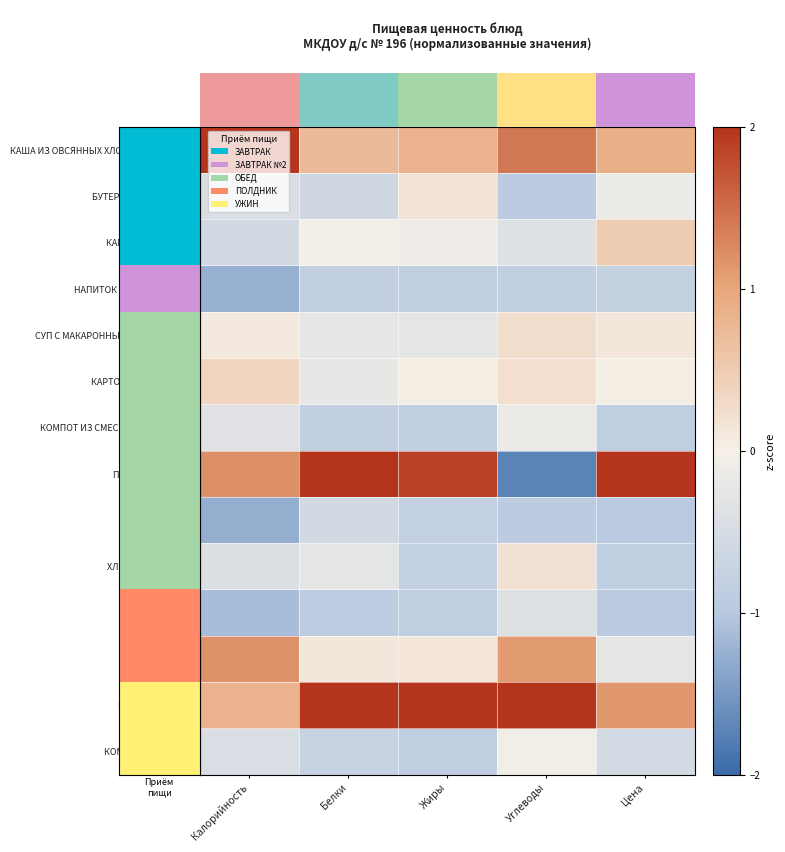

The value of НАПИТОК ИЗ ШИПОВНИКА at Углеводы is -0.2. True or false?

False